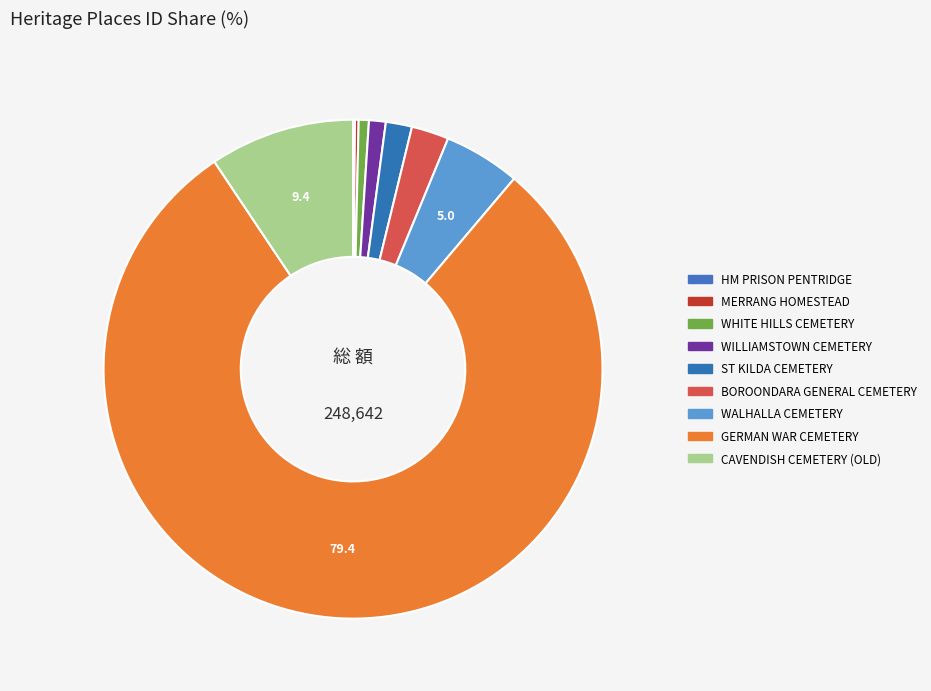

To the nearest percent, what percentage of the pie is WALHALLA CEMETERY?

5%